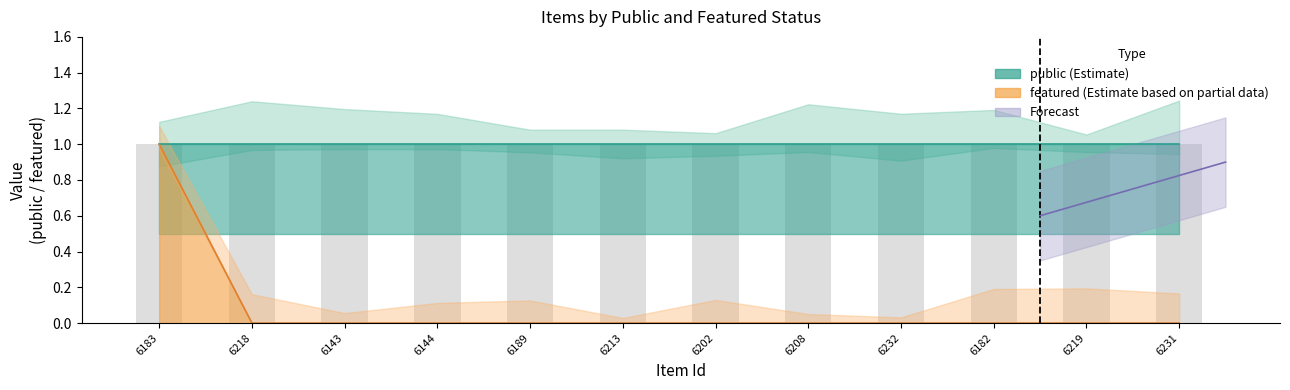

Does the chart contain stacked bars?

No